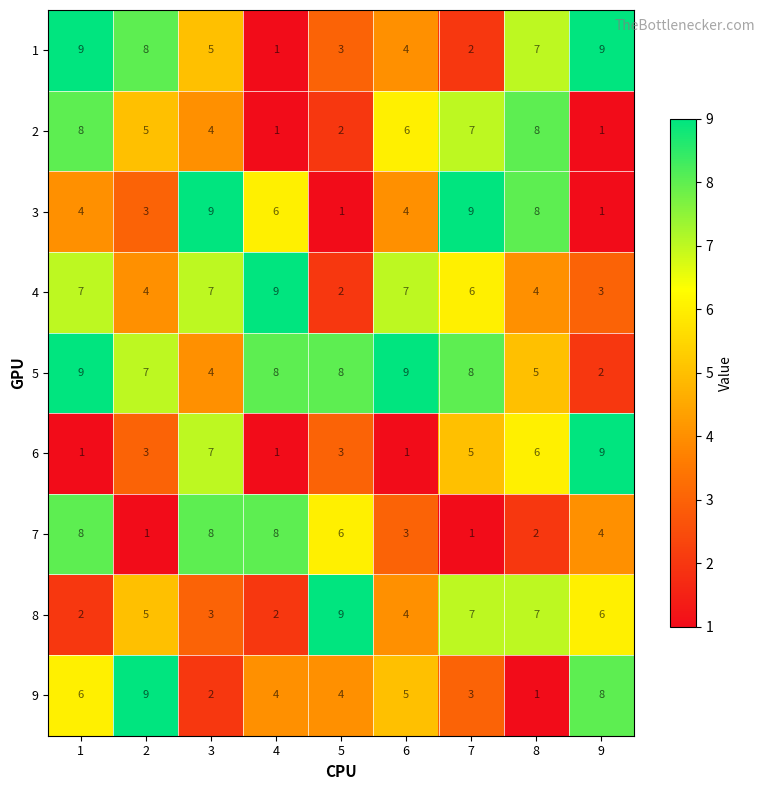

Count the number of categories in the chart.

9